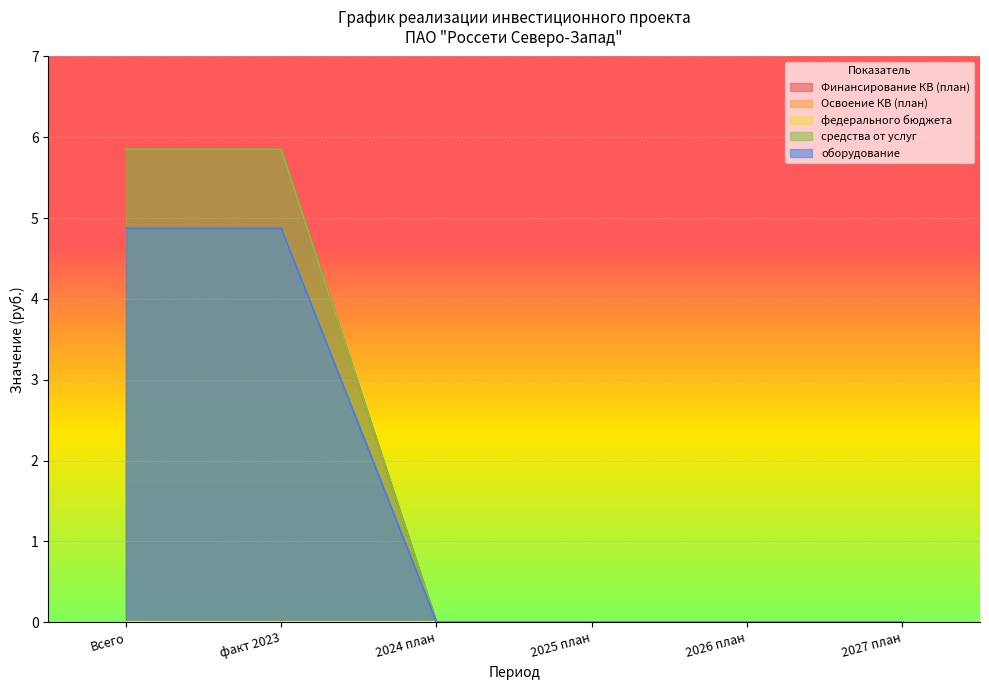

Which series has the widest spread of values?

Финансирование КВ (план)